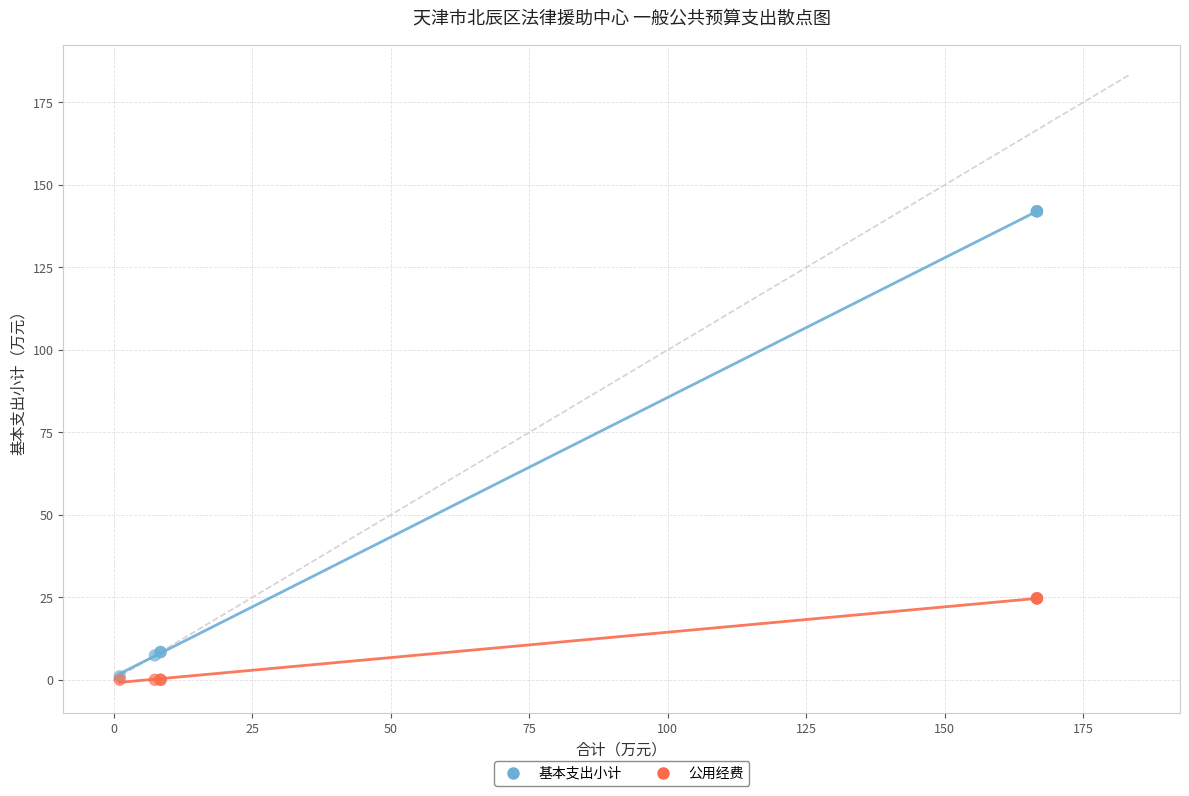

Which series has the largest Y range (max minus min)?

基本支出小计